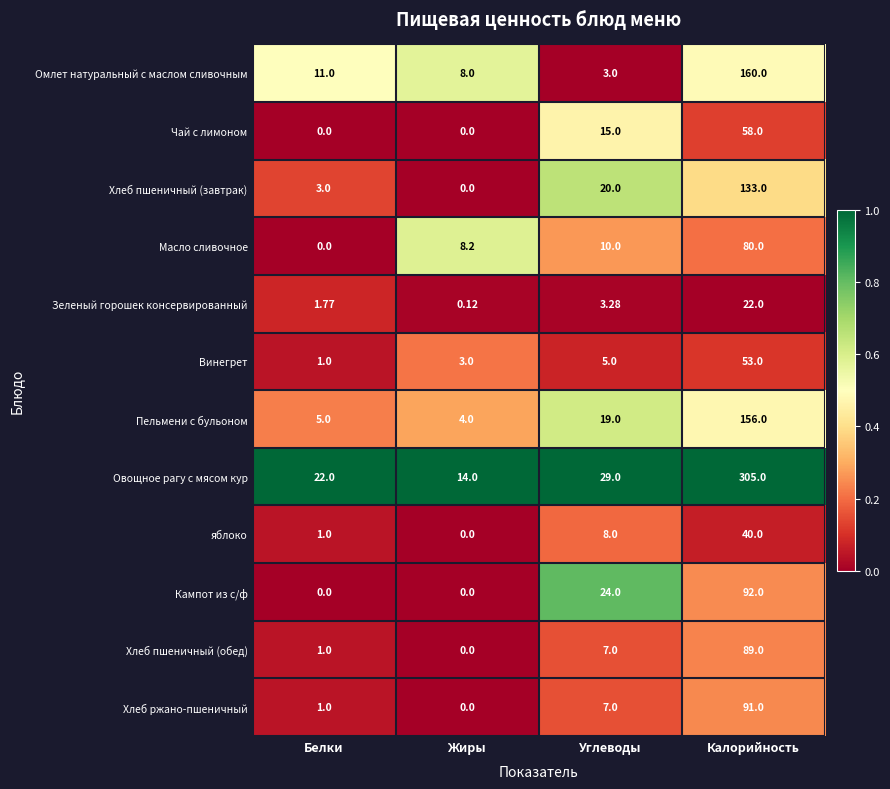

At which category is the sum across all series the highest?

Калорийность